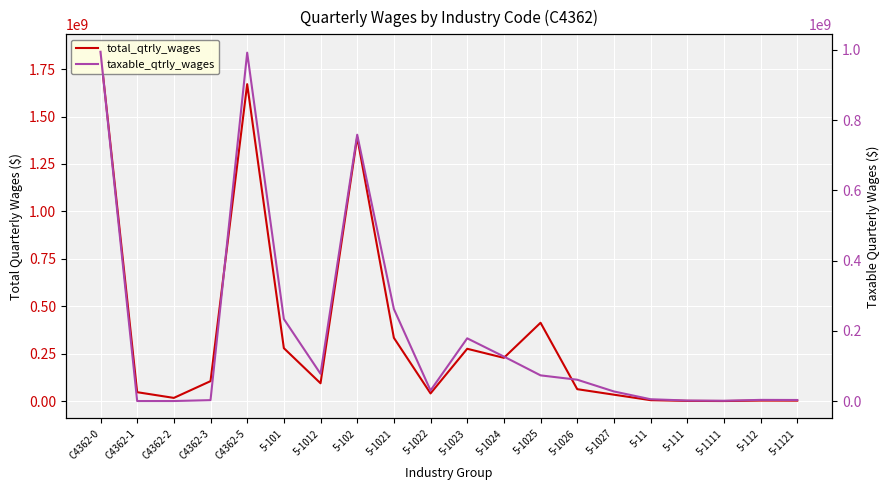

Is it true that taxable_qtrly_wages equals 2529991 at C4362-3?

True